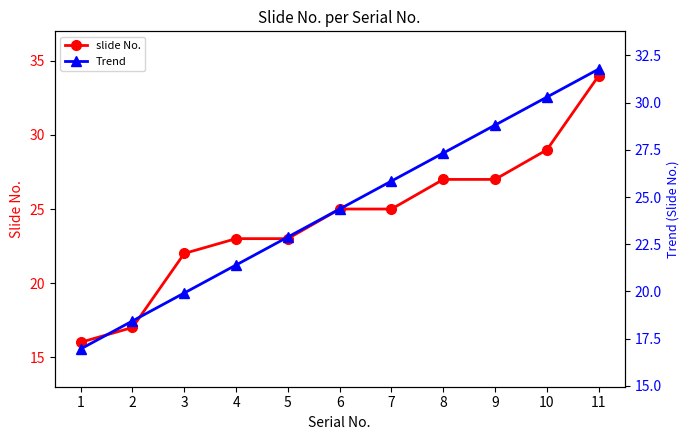

Which series changed the most between 4 and 6?

Trend